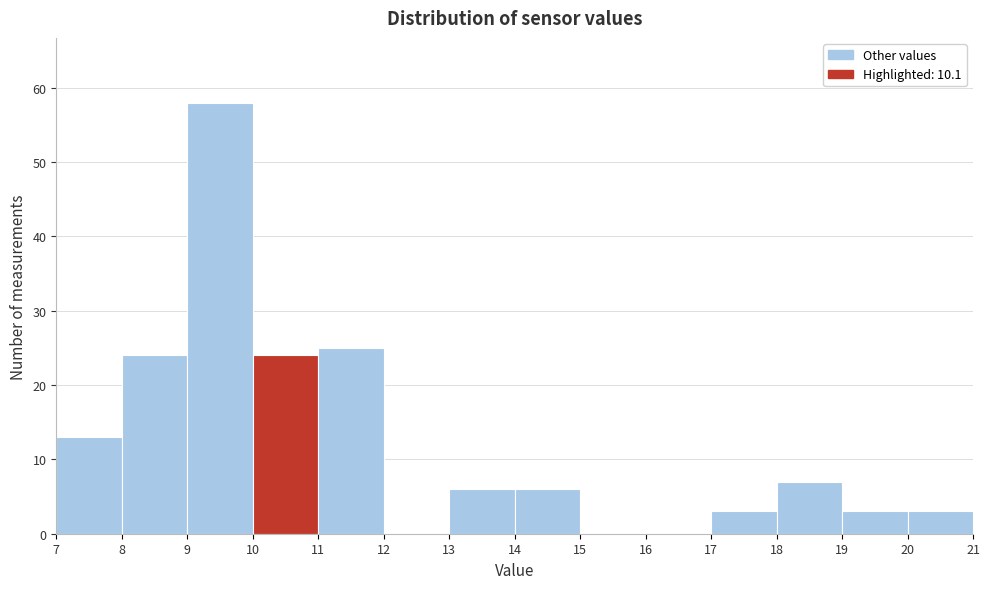

What is the height of the bar covering 7 to 8 on the x-axis? The values are not printed on the chart, so give them approximately, as read against the axis.

13